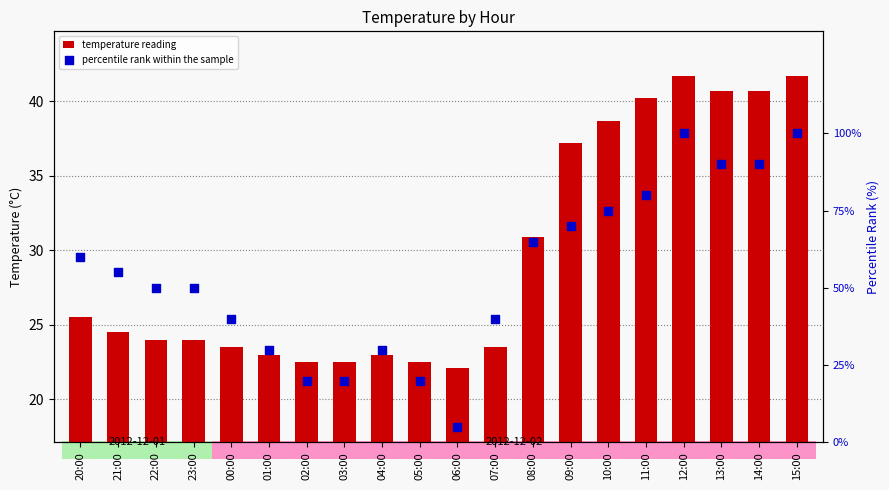

Which series reaches the maximum Y coordinate?

percentile rank within the sample